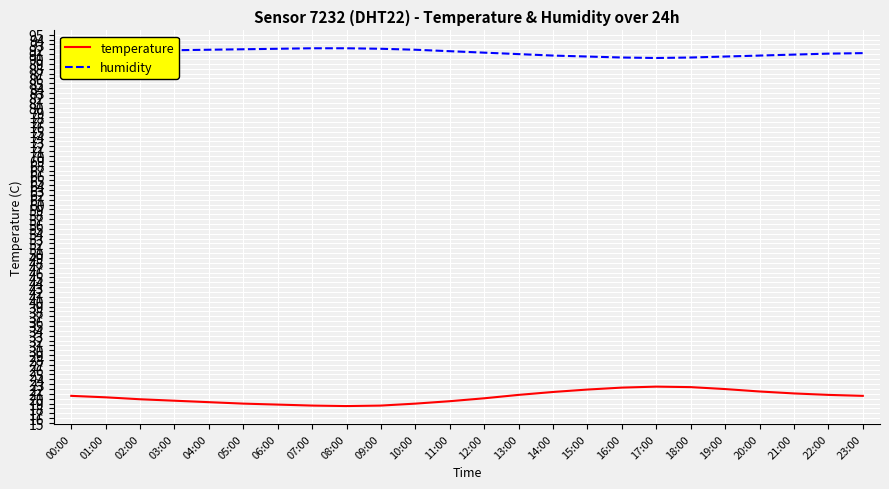

What is the spread (max minus min) of values at 23:00?

70.6